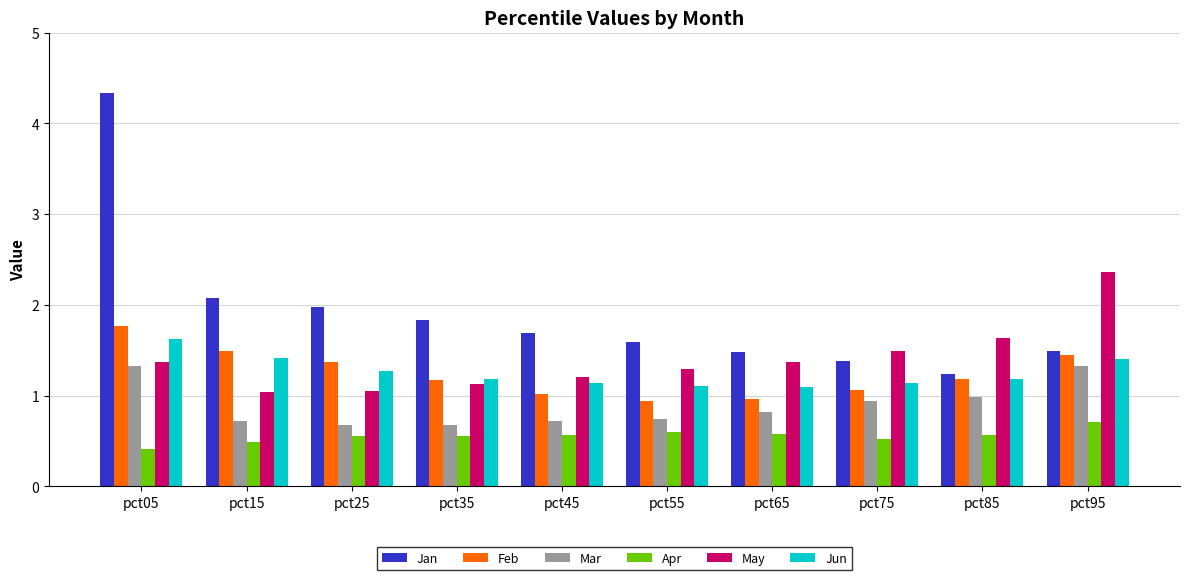

Which category has the lowest value in the Apr series?

pct05